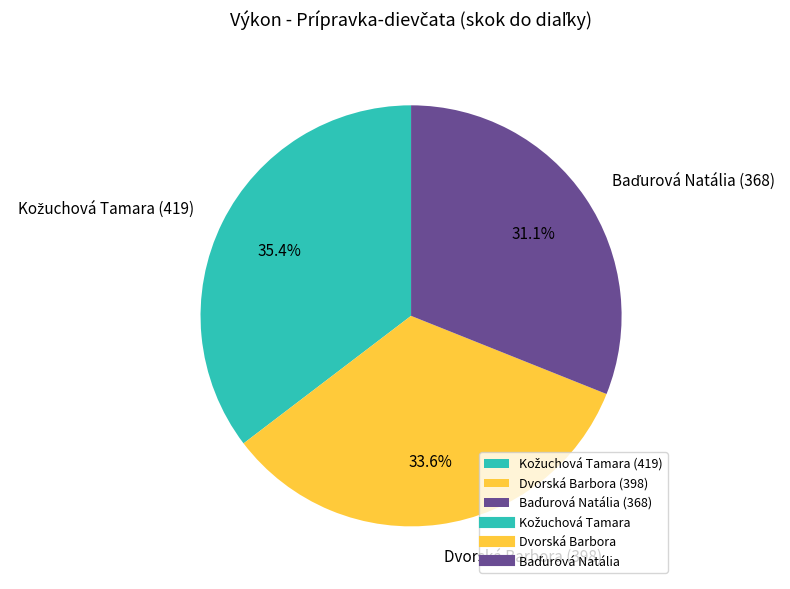

To the nearest percent, what is the average slice percentage?

33%